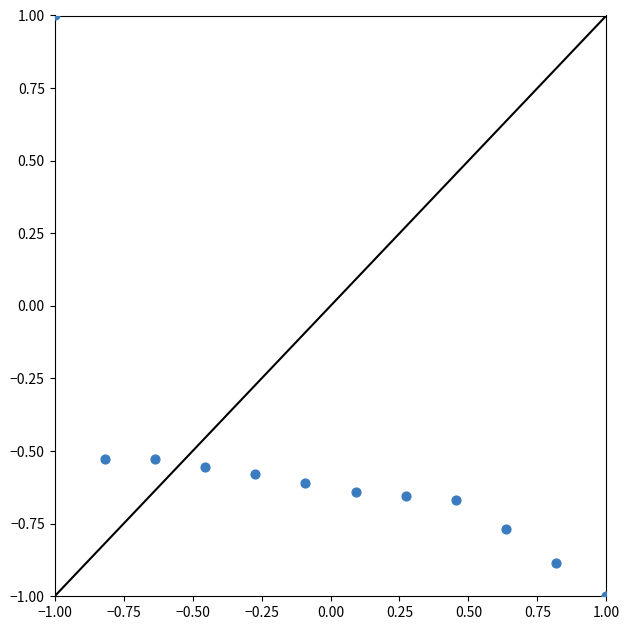

What is the range of Y values (max minus min)?

2.0